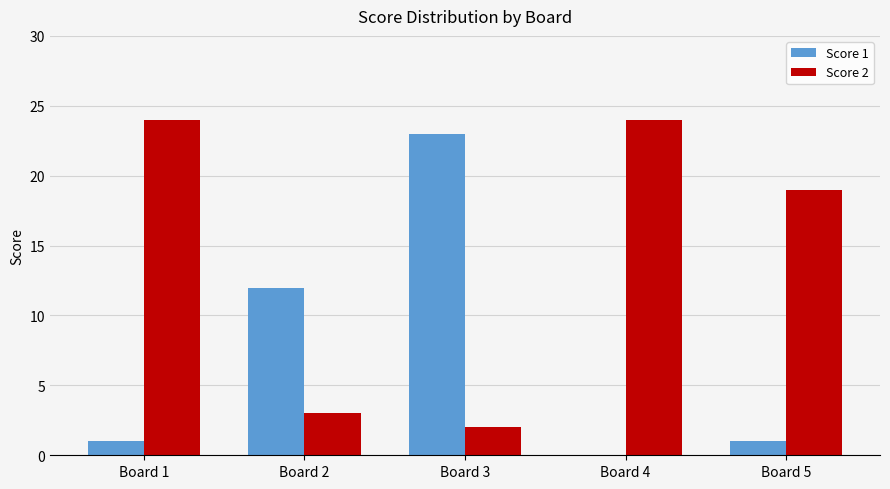

Between Board 1 and Board 2, which series saw the biggest shift?

Score 2